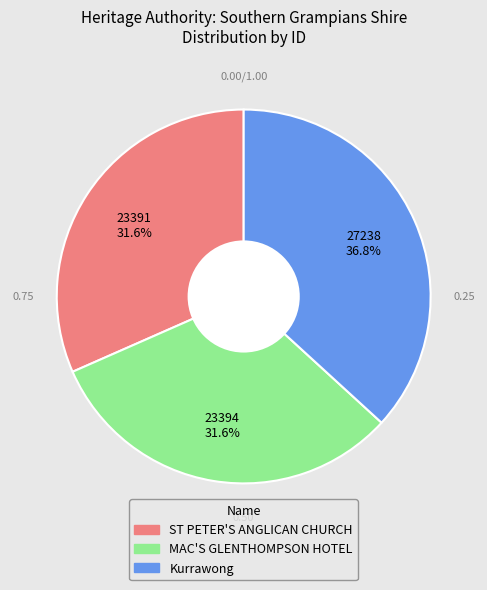

Does Kurrawong represent more than half of the total?

No